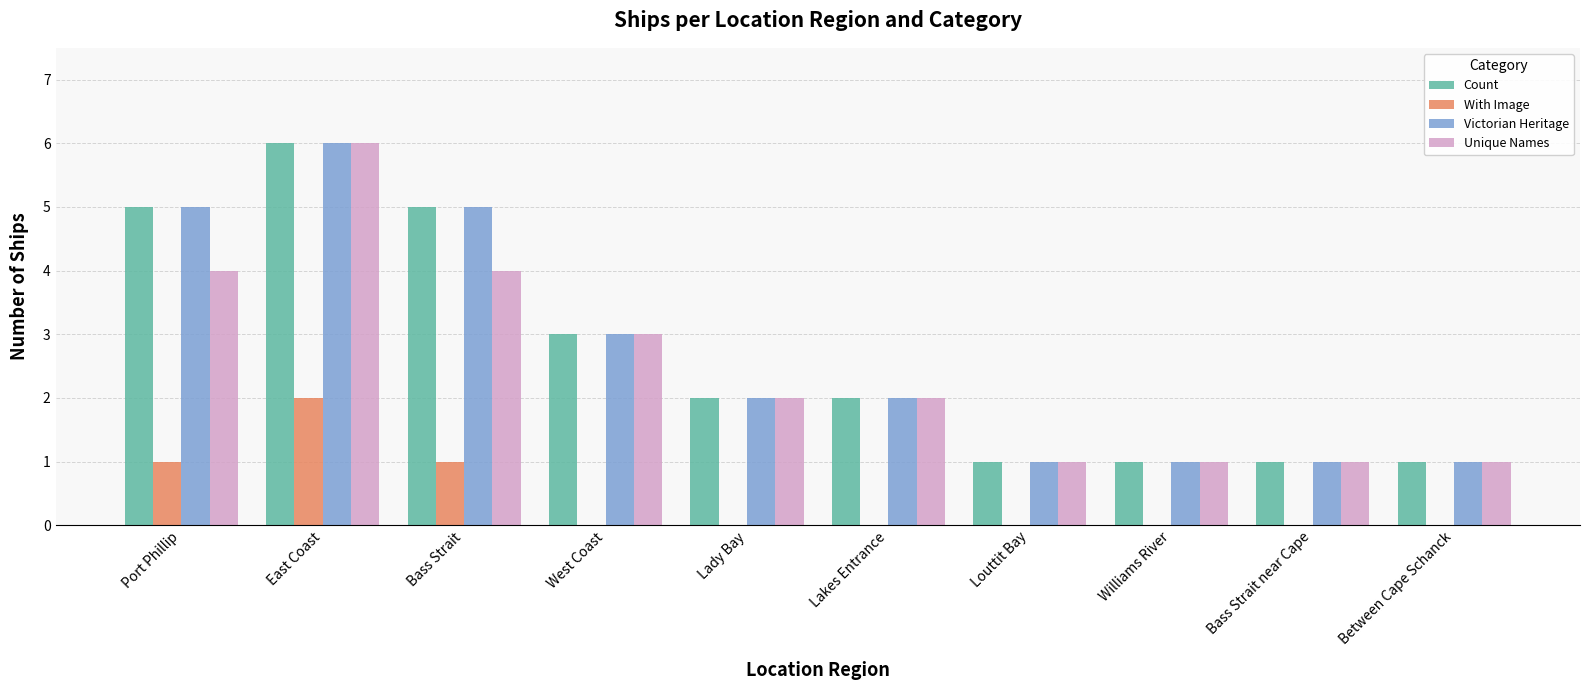

The Unique Names series shows 2 at Lady Bay. True or false?

True